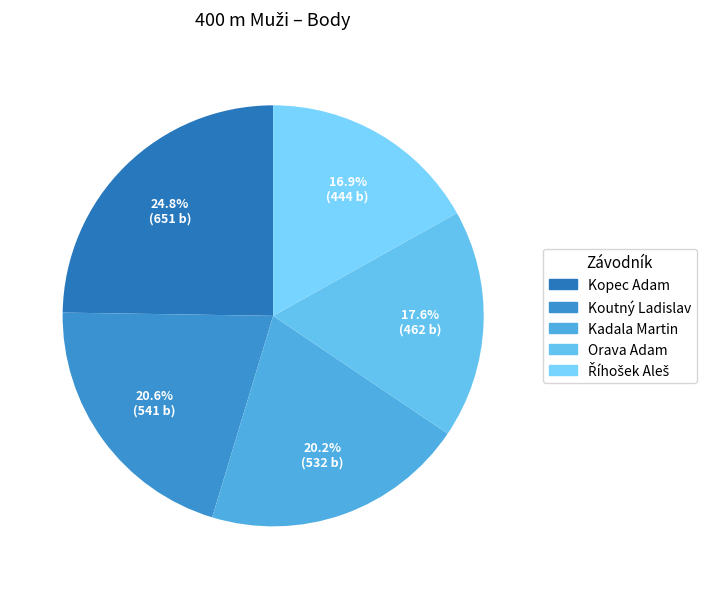

Count the number of slices in the pie.

5